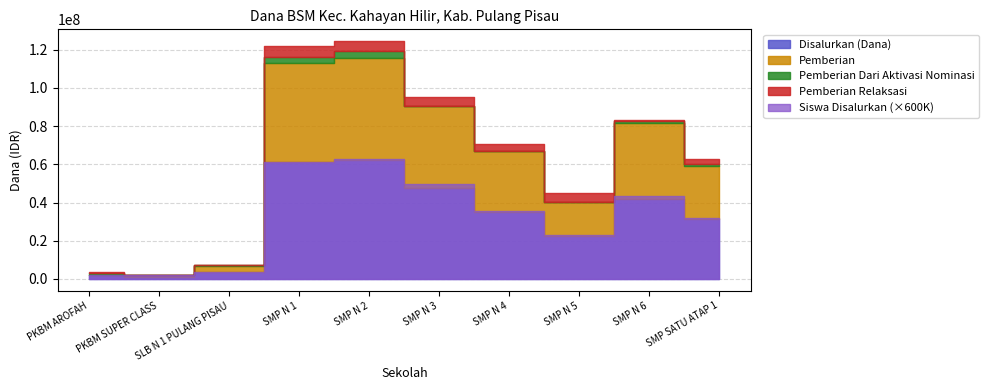

Count the number of categories in the chart.

10